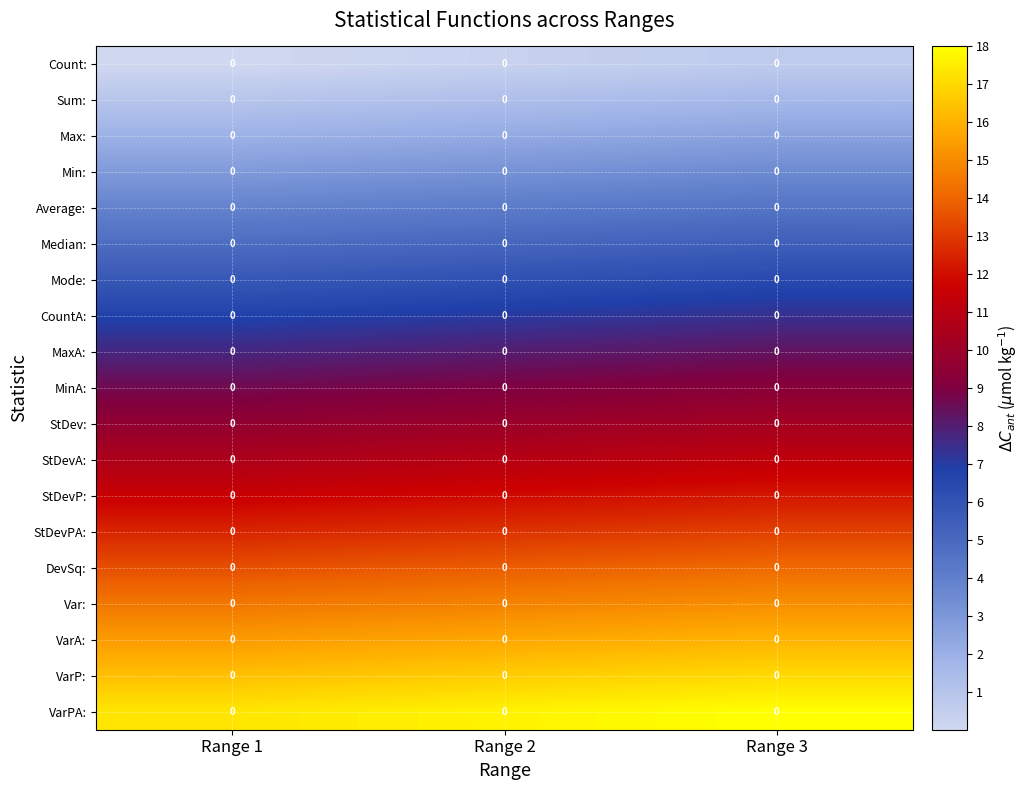

List the labels in order of row_13 value, largest first.

Range 3, Range 2, Range 1